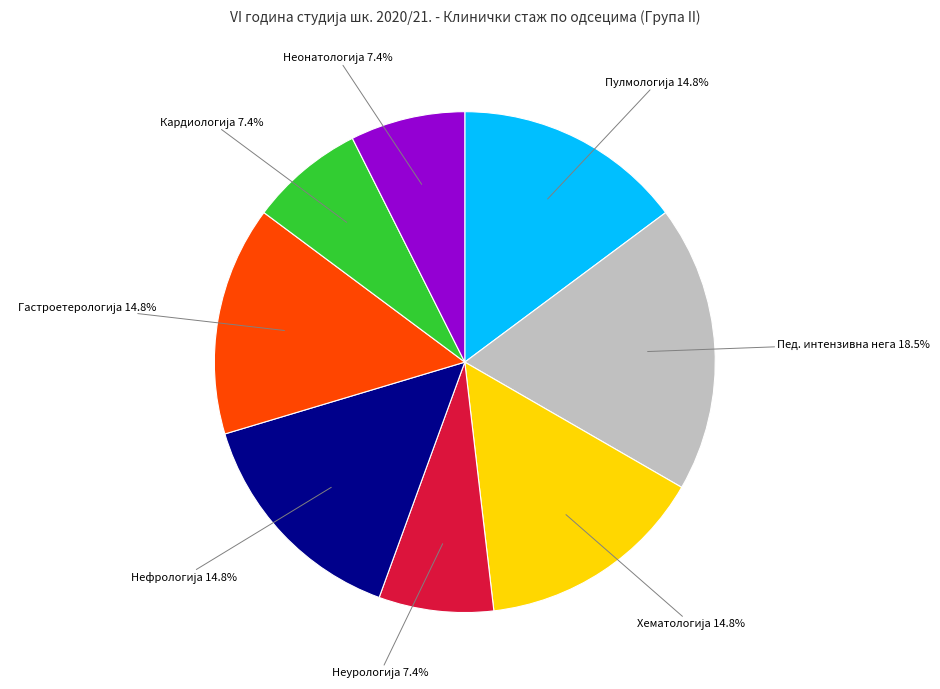

Which slice is the largest?

Пед. интензивна нега